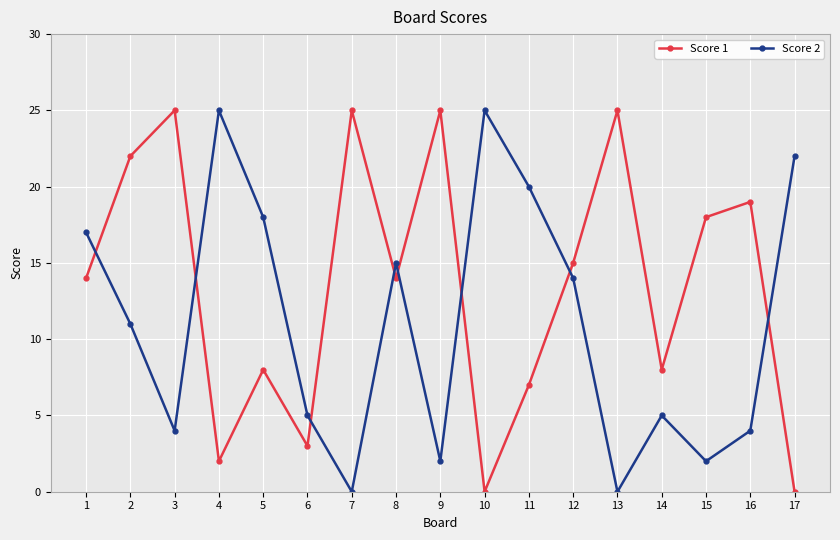

Which series has the largest total across all categories?

Score 1